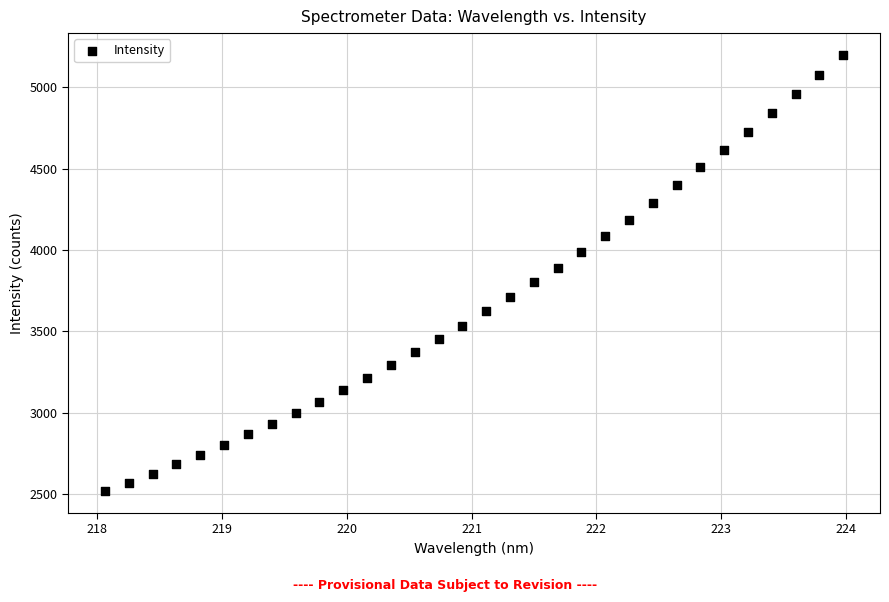

What is the range of Y values (max minus min)?

2682.5